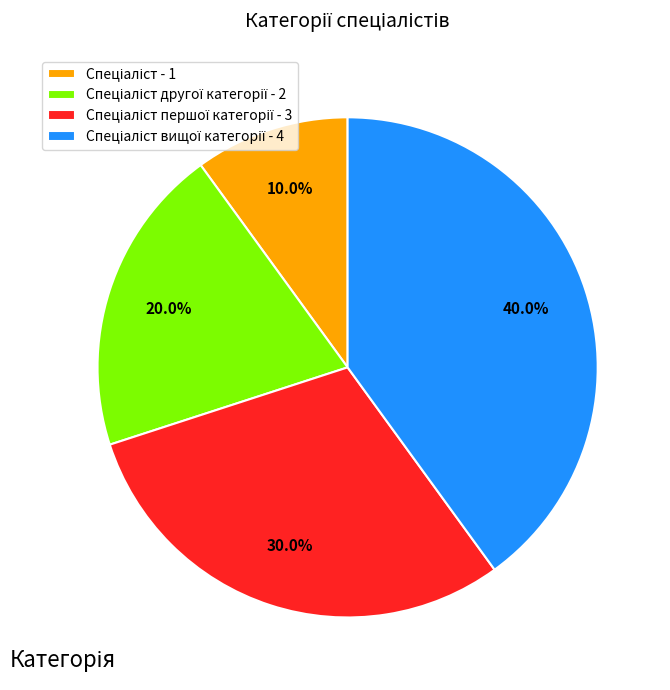

Does any single category account for the majority?

No